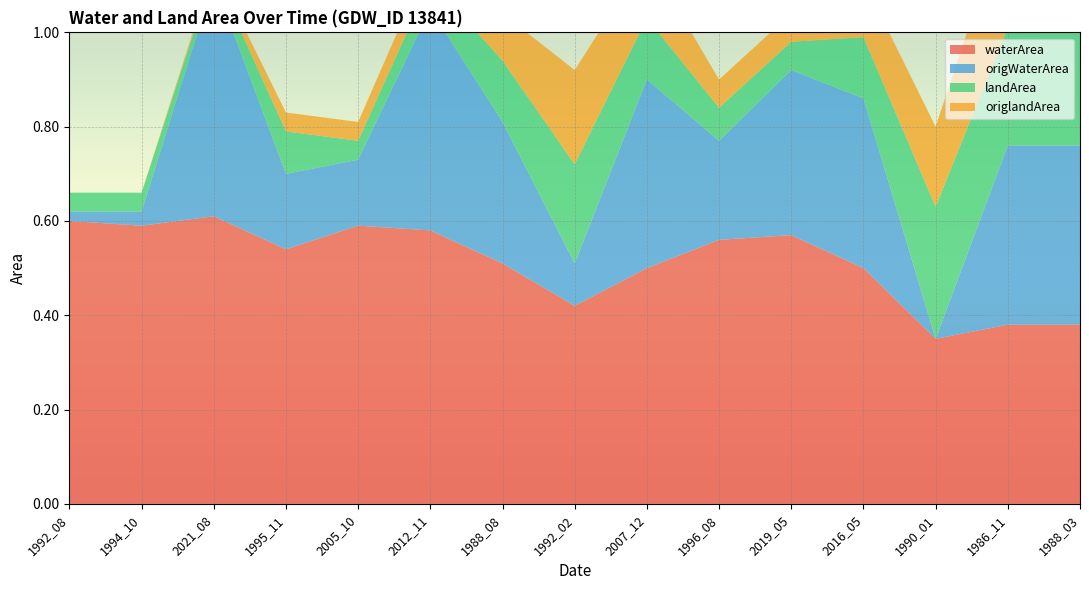

Reading left to right, list all the values displayed in this chart.

waterArea: 1992_08=0.6	1994_10=0.6	2021_08=0.6	1995_11=0.5	2005_10=0.6	2012_11=0.6	1988_08=0.5	1992_02=0.4	2007_12=0.5	1996_08=0.6	2019_05=0.6	2016_05=0.5	1990_01=0.3	1986_11=0.4	1988_03=0.4
origWaterArea: 1992_08=0.0	1994_10=0.0	2021_08=0.5	1995_11=0.2	2005_10=0.1	2012_11=0.5	1988_08=0.3	1992_02=0.1	2007_12=0.4	1996_08=0.2	2019_05=0.3	2016_05=0.4	1990_01=0.0	1986_11=0.4	1988_03=0.4
landArea: 1992_08=0.0	1994_10=0.0	2021_08=0.0	1995_11=0.1	2005_10=0.0	2012_11=0.1	1988_08=0.1	1992_02=0.2	2007_12=0.1	1996_08=0.1	2019_05=0.1	2016_05=0.1	1990_01=0.3	1986_11=0.2	1988_03=0.2
origlandArea: 1992_08=0.0	1994_10=0.0	2021_08=0.0	1995_11=0.0	2005_10=0.0	2012_11=0.1	1988_08=0.1	1992_02=0.2	2007_12=0.1	1996_08=0.1	2019_05=0.1	2016_05=0.1	1990_01=0.2	1986_11=0.2	1988_03=0.2